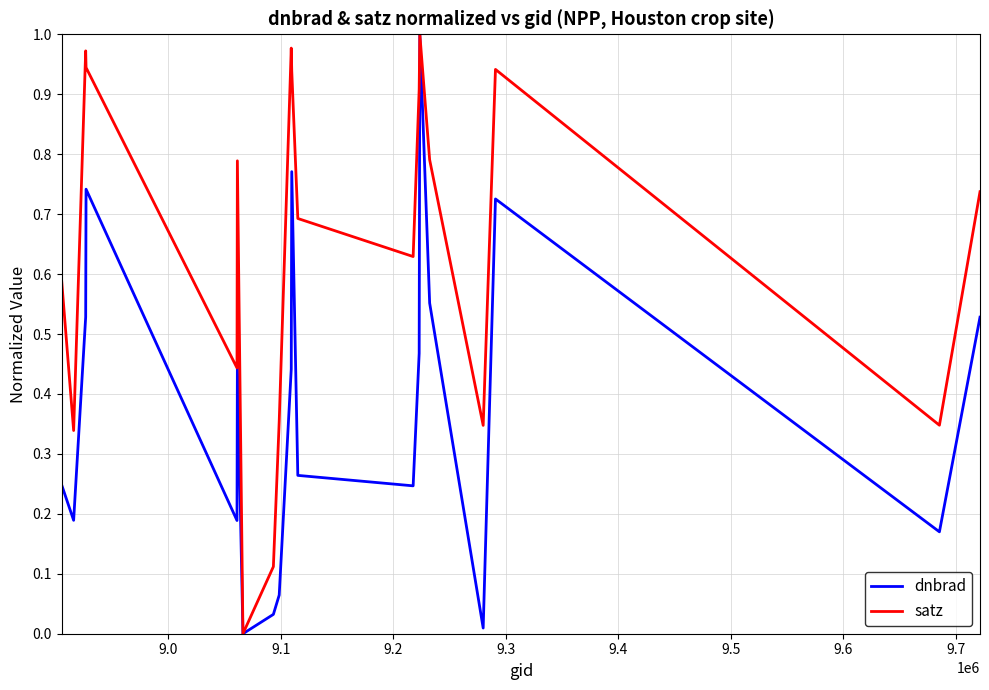

Rank the series by their average value, from lowest to highest.

dnbrad, satz